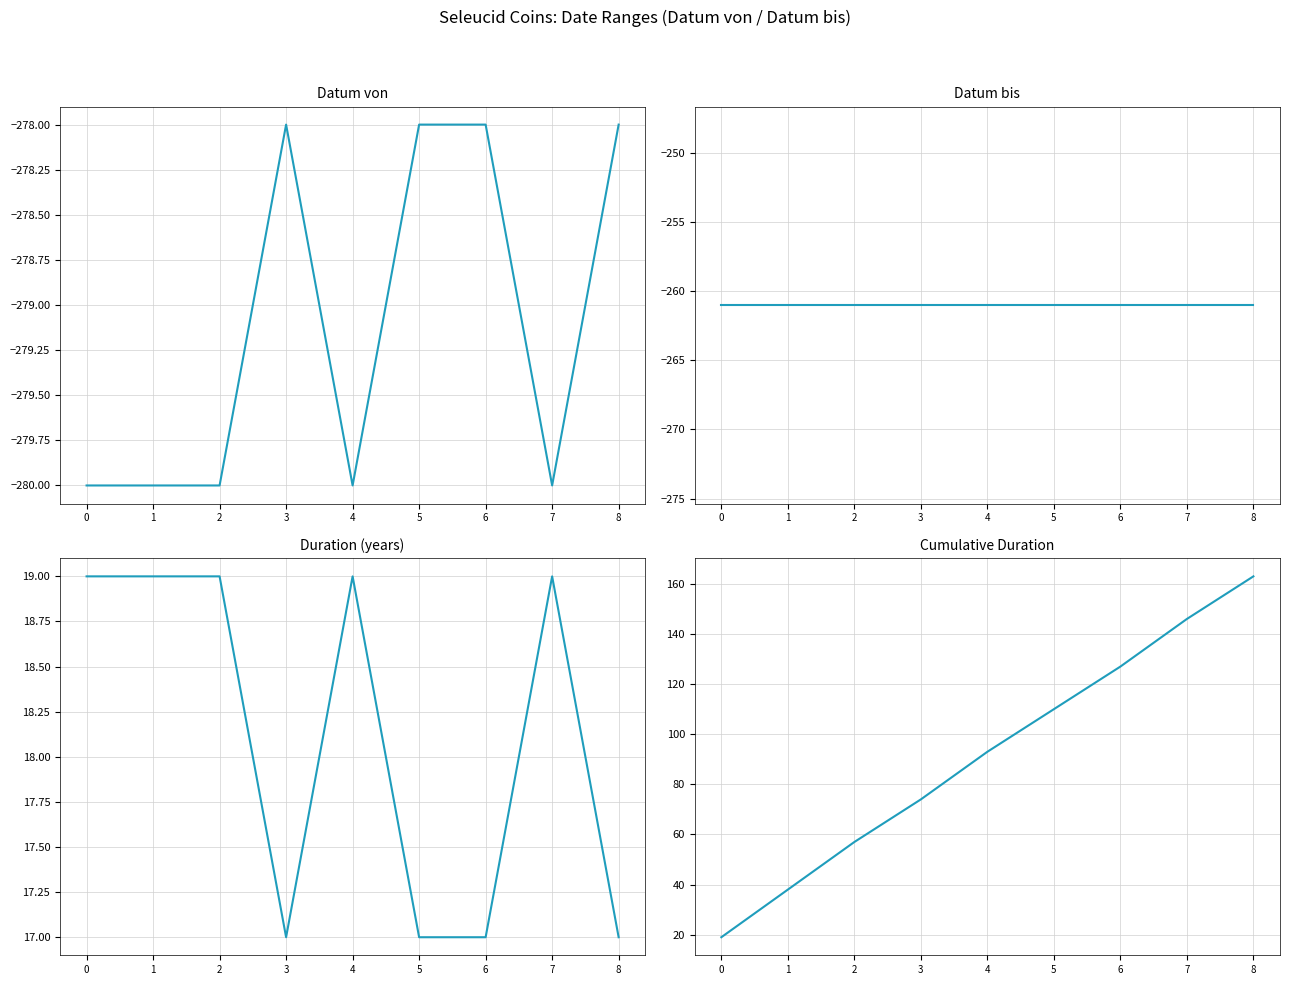

Rank the series by their maximum value, from highest to lowest.

Cumulative Duration, Duration, Datum bis, Datum von